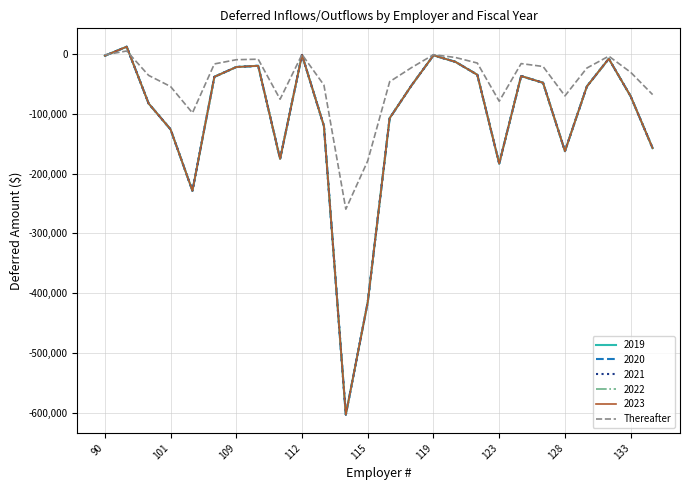

Does the chart have visible grid lines?

Yes